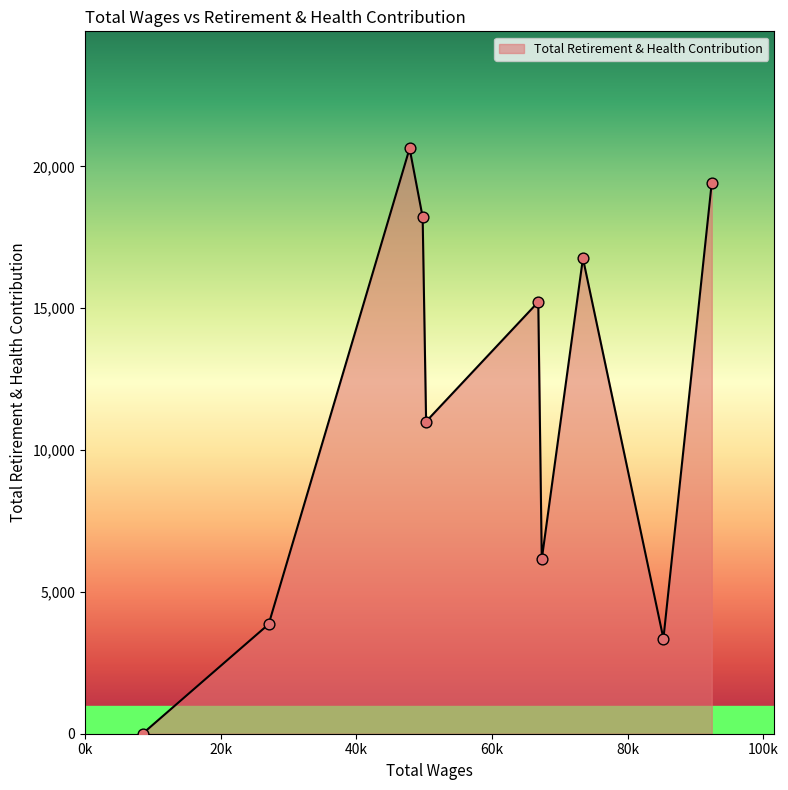

What is the maximum value shown in the chart?

20635